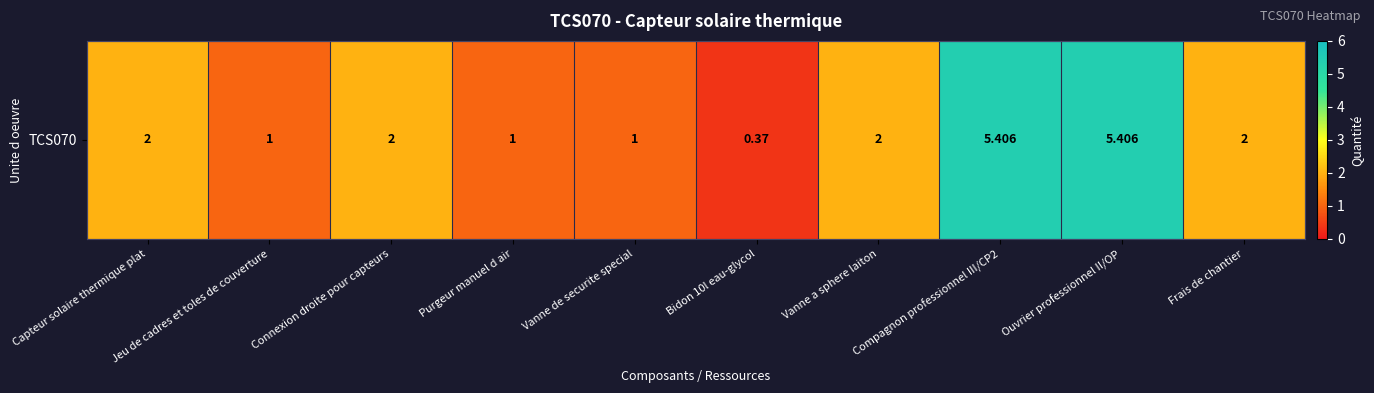

Reading left to right, list all the values displayed in this chart.

2.0	1.0	2.0	1.0	1.0	0.4	2.0	5.4	5.4	2.0